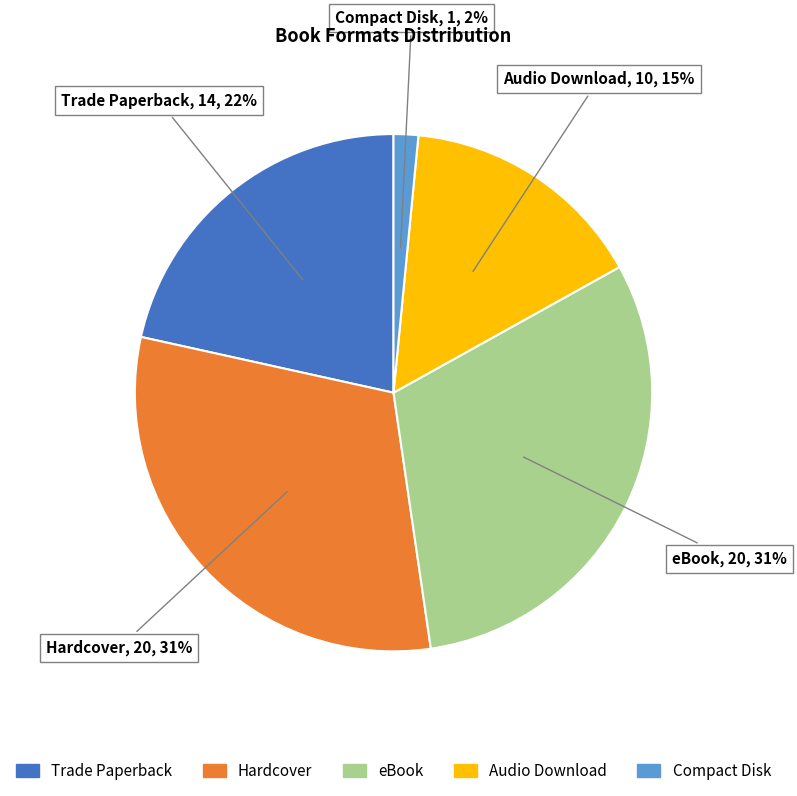

Count the number of slices in the pie.

5